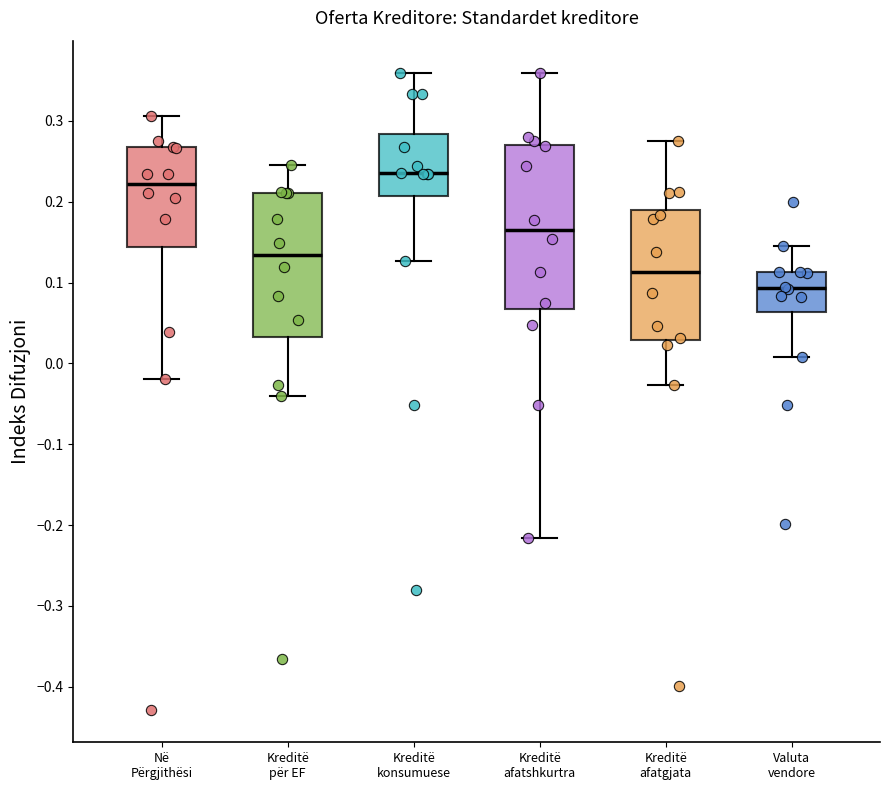

Reading left to right, transcribe this box plot: for each box, give where its median line is, the range the box spans, and where its two whiskers end, as read against the y-axis. The values are not printed on the chart, so give them approximately, as read against the axis.

Në Përgjithësi: median 0.22, box 0.14 to 0.27, whiskers -0.02 to 0.31
Kreditë për EF: median 0.13, box 0.03 to 0.21, whiskers -0.04 to 0.25
Kreditë konsumuese: median 0.24, box 0.21 to 0.28, whiskers 0.13 to 0.36
Kreditë afatshkurtra: median 0.17, box 0.07 to 0.27, whiskers -0.22 to 0.36
Kreditë afatgjata: median 0.11, box 0.03 to 0.19, whiskers -0.03 to 0.28
Valuta vendore: median 0.09, box 0.06 to 0.11, whiskers 0.01 to 0.15